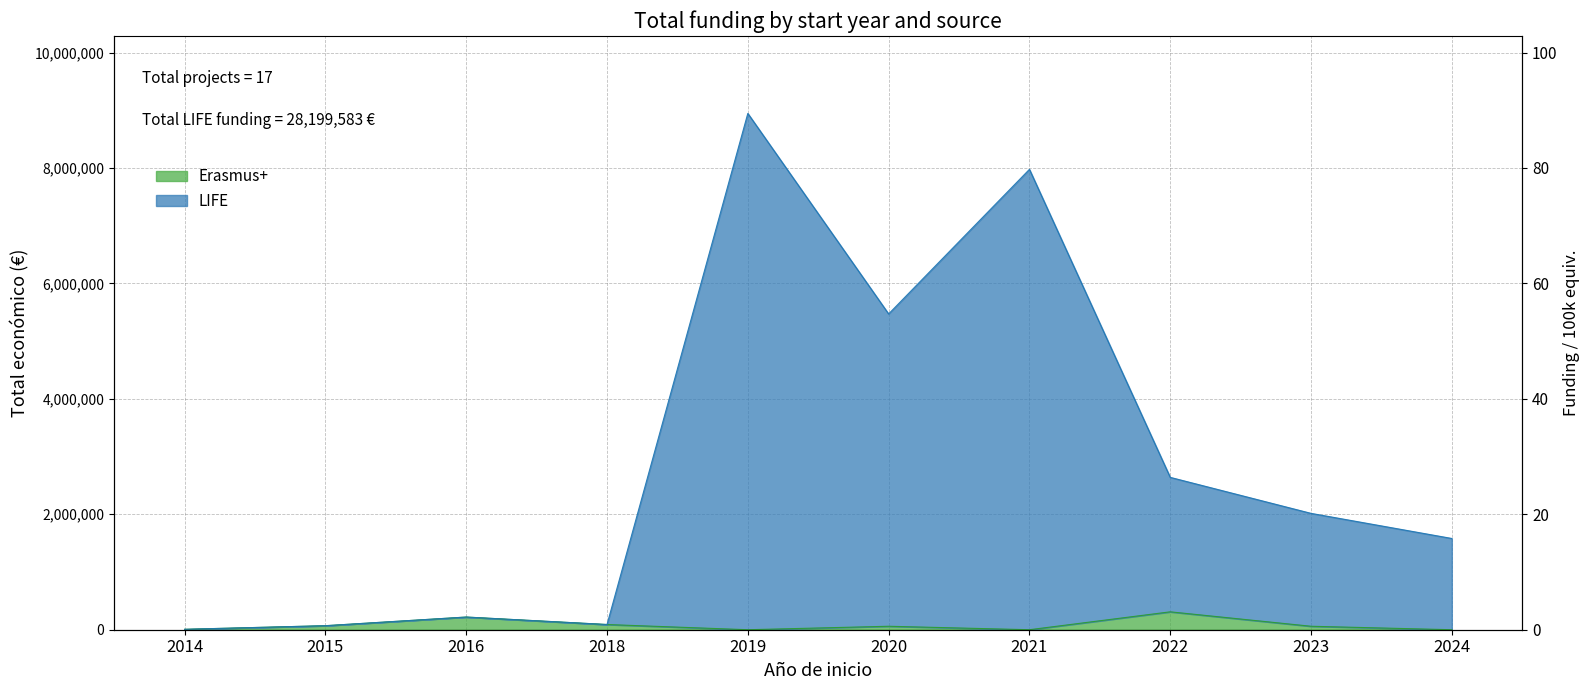

How many values in Erasmus+ are above zero?

7